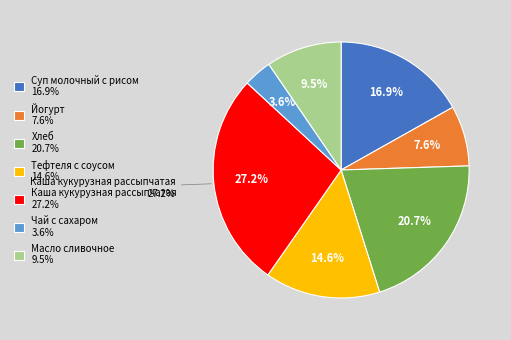

What is the smallest slice in the pie chart?

Чай с сахаром